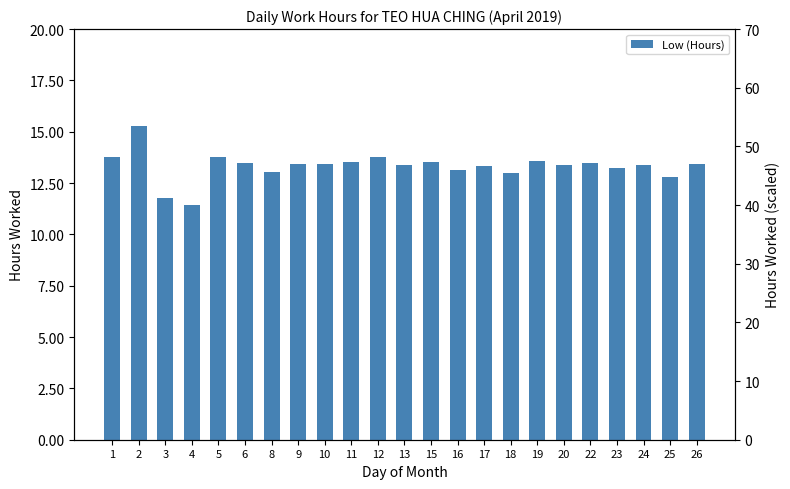

What is the value of the 1st bar from the left?

13.8